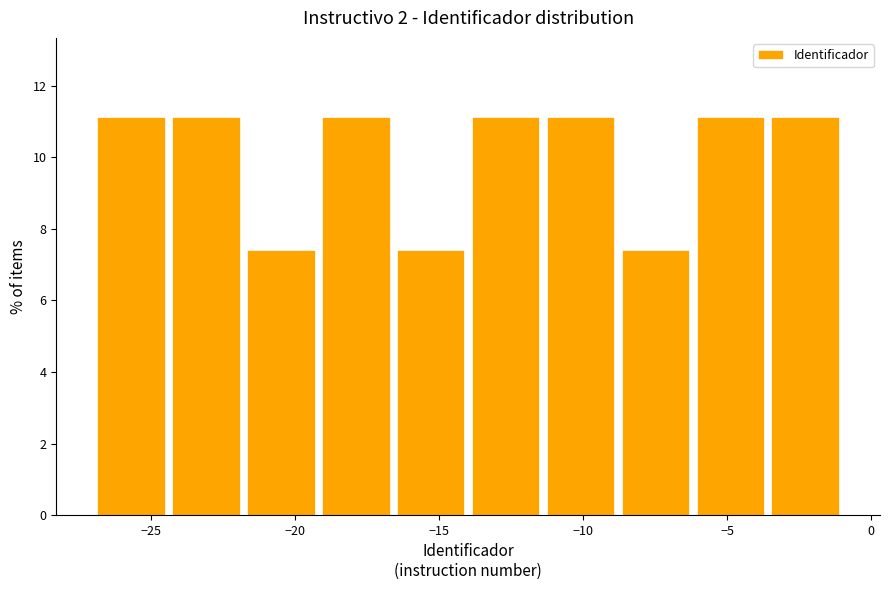

Reading left to right, list every bar in this chart as the range it spans on the x-axis followed by its height. Neither the bar edges nor the heights are printed on the chart, so give them approximately, as read against the axes.

-27.0 to -24.4: 11.2
-24.4 to -21.8: 11.2
-21.8 to -19.2: 7.4
-19.2 to -16.6: 11.2
-16.6 to -14.0: 7.4
-14.0 to -11.4: 11.2
-11.4 to -8.8: 11.2
-8.8 to -6.2: 7.4
-6.2 to -3.6: 11.2
-3.6 to -1.0: 11.2